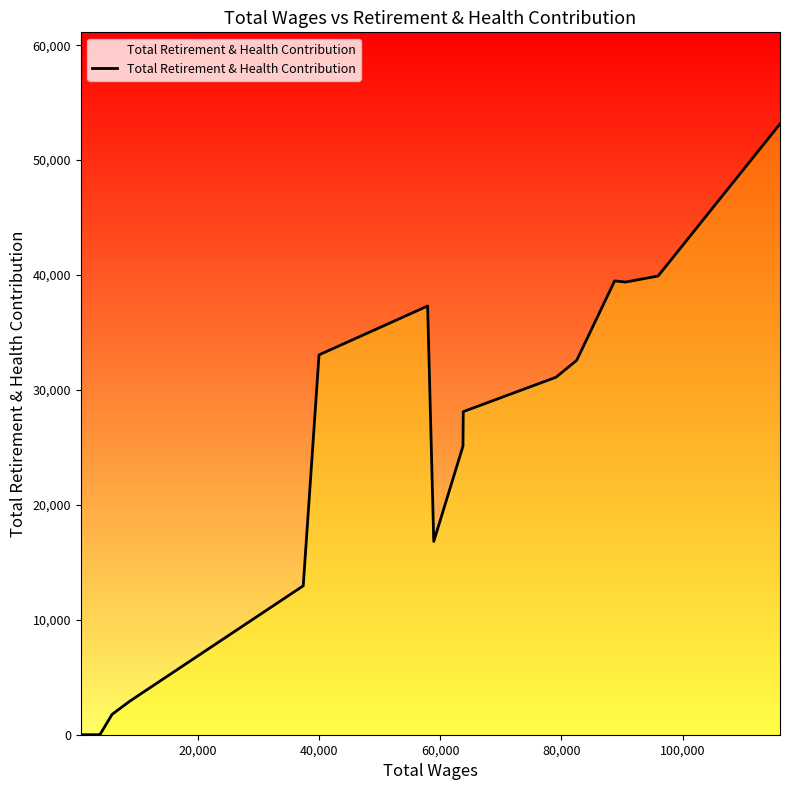

How many interior local valleys (lower than both neighbors) does the data have?

2